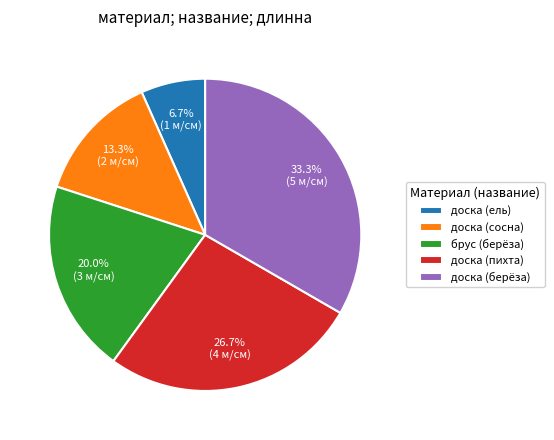

Rank the categories by value from lowest to highest.

доска (ель), доска (сосна), брус (берёза), доска (пихта), доска (берёза)